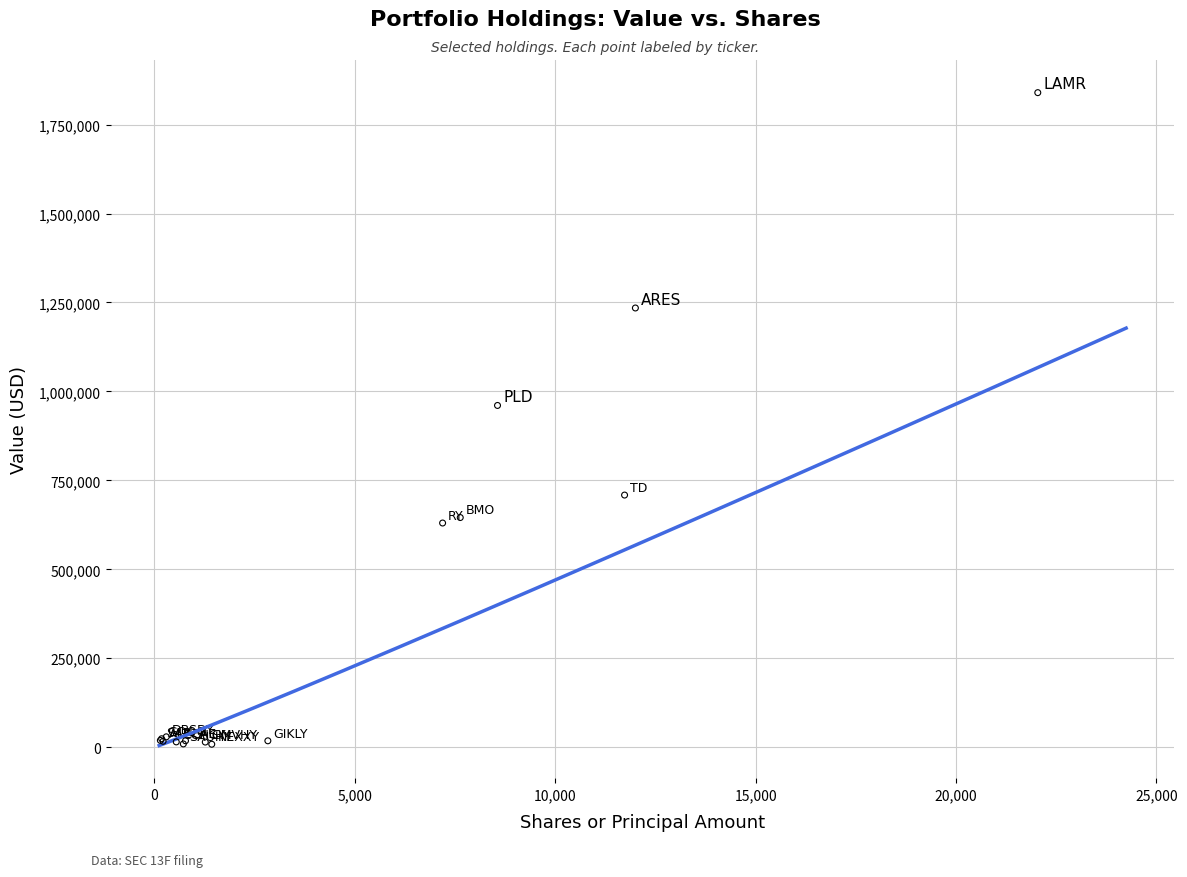

What Y value in the scatter plot is closest to 924022?

960518